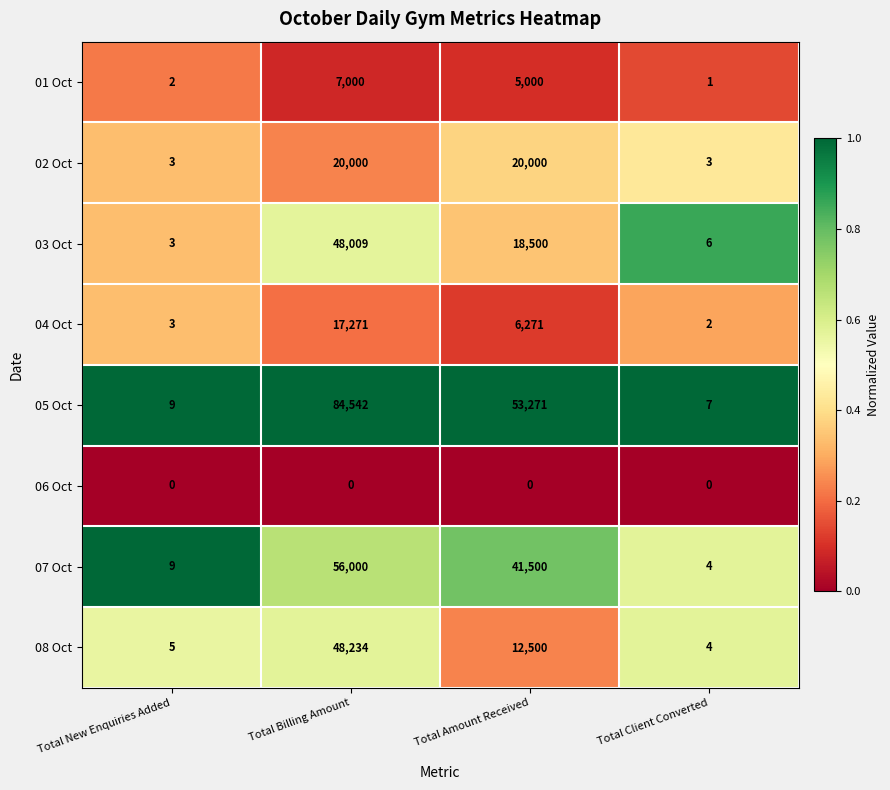

Which label corresponds to the largest value in the chart?

Total Billing Amount